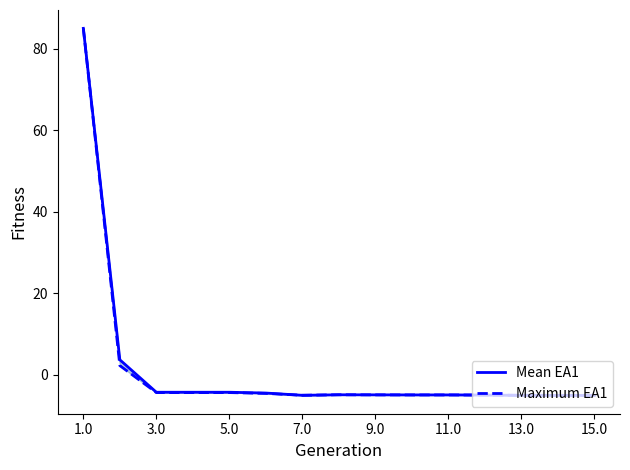

Rank the series by their average value, from highest to lowest.

Mean EA1, Maximum EA1